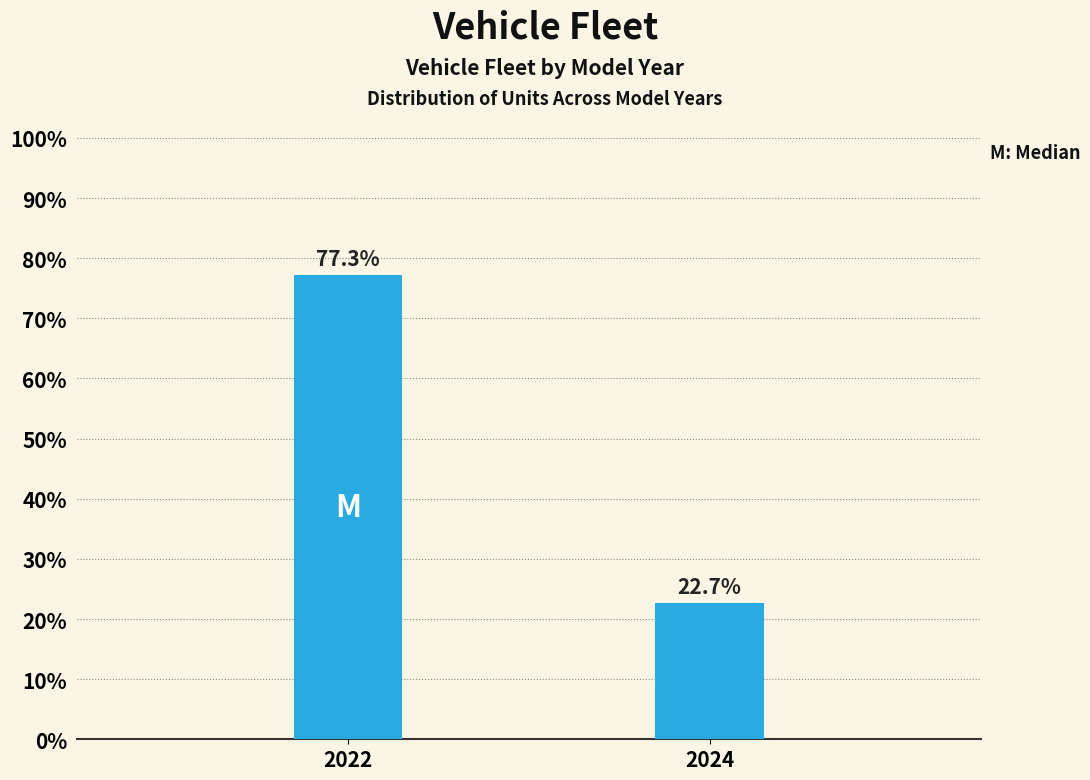

Reading left to right, transcribe all the data shown in this chart.

2022=77.3	2024=22.7